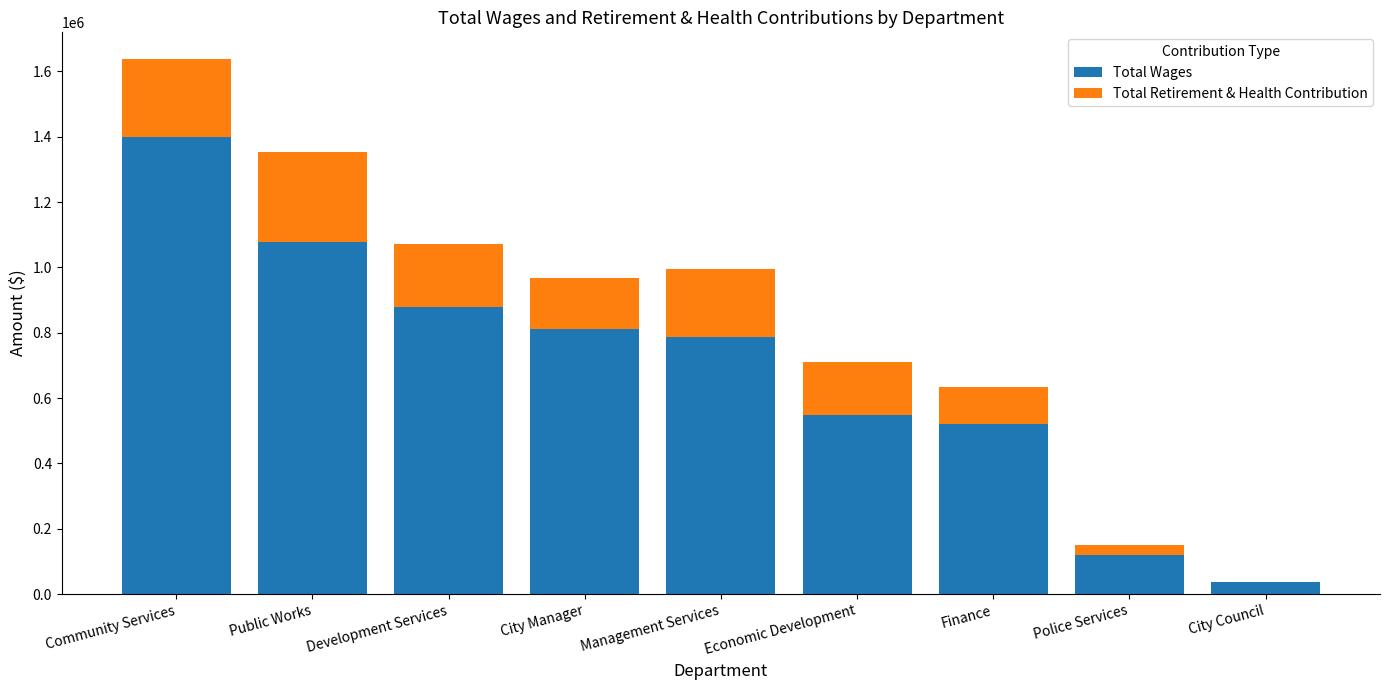

At which label does Total Wages reach its peak?

Community Services